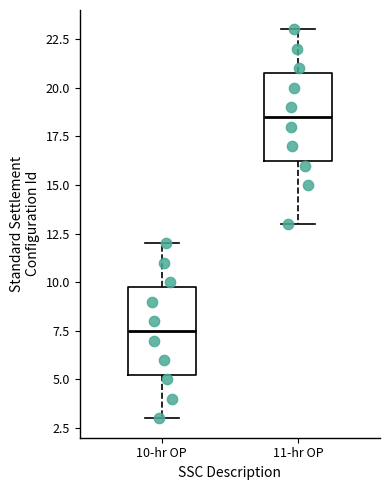

Which box has the highest median line?

11-hr OP